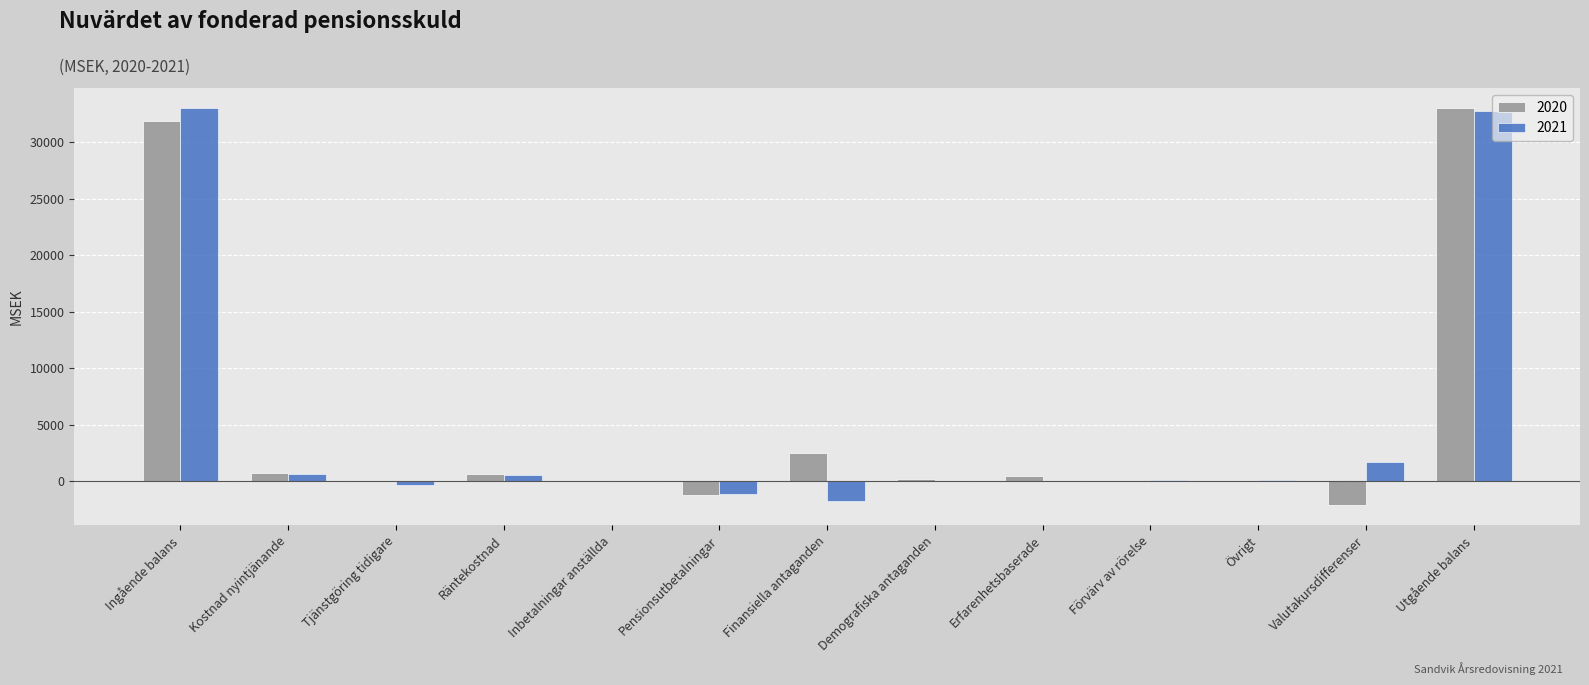

What is the total value across all series at Finansiella antaganden?

710